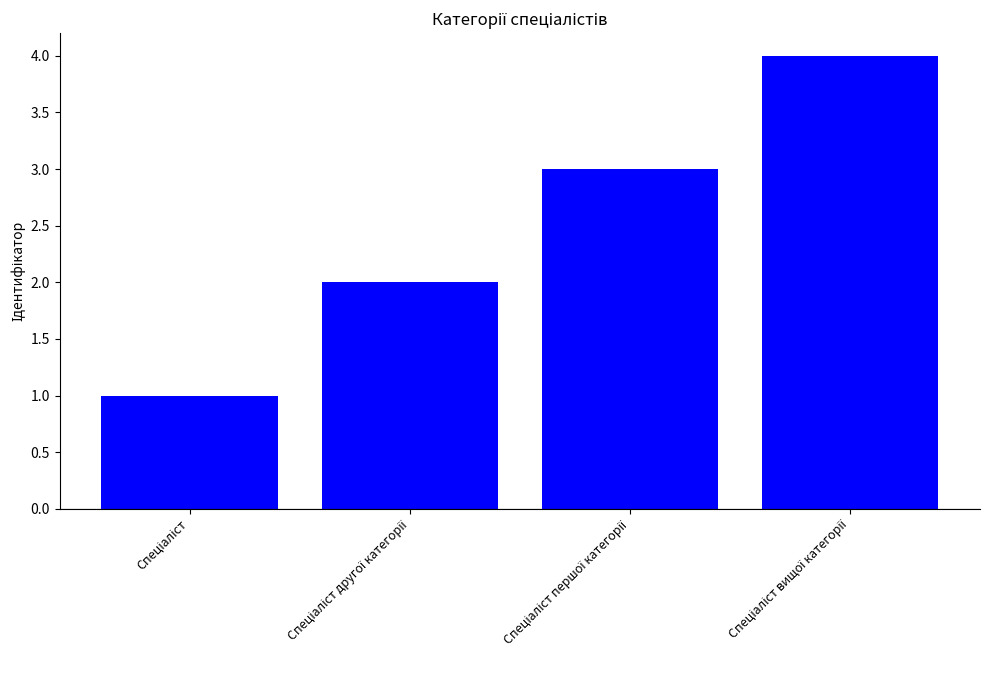

What is the difference between the maximum and second lowest values?

2